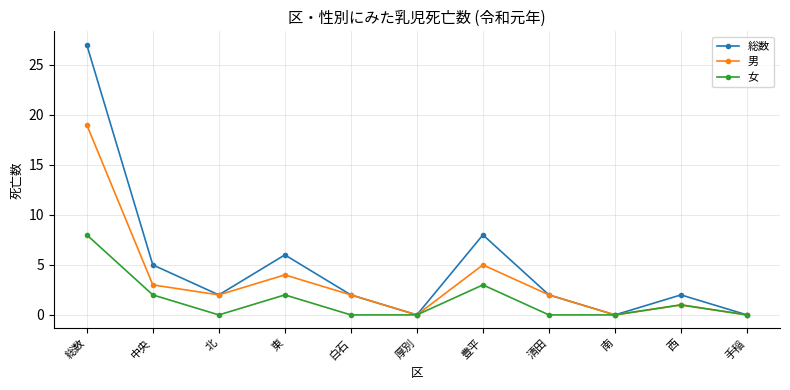

At which label does 男 reach its peak?

総数